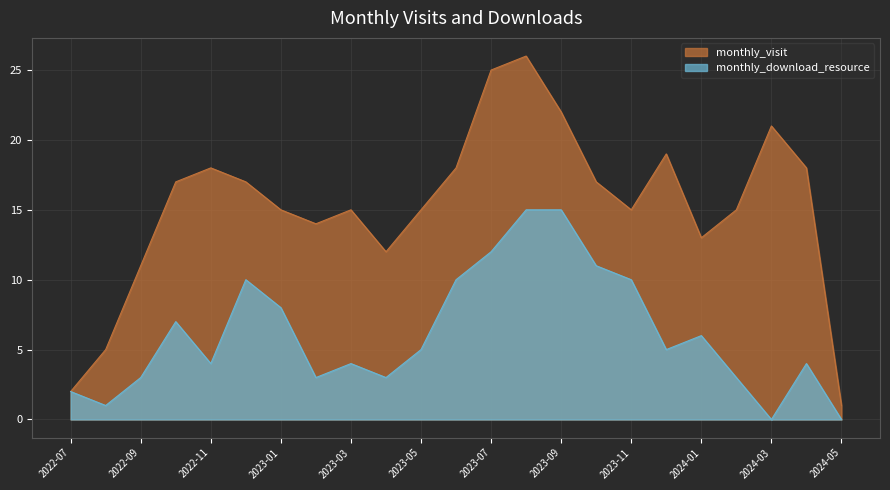

At which category is the sum across all series the highest?

2023-08